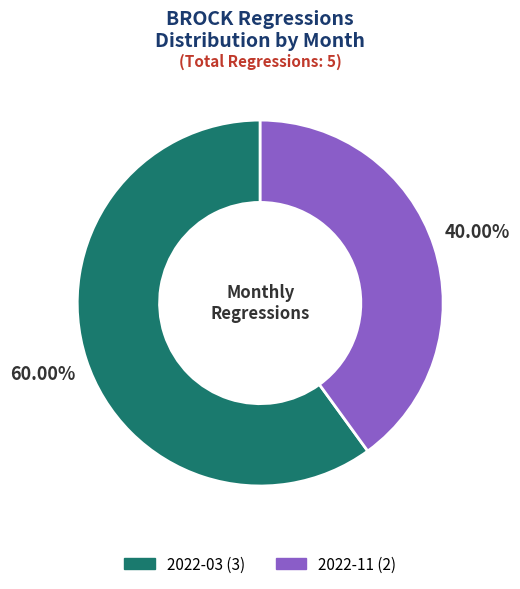

How much of the chart is everything except 2022-11?

60.0%